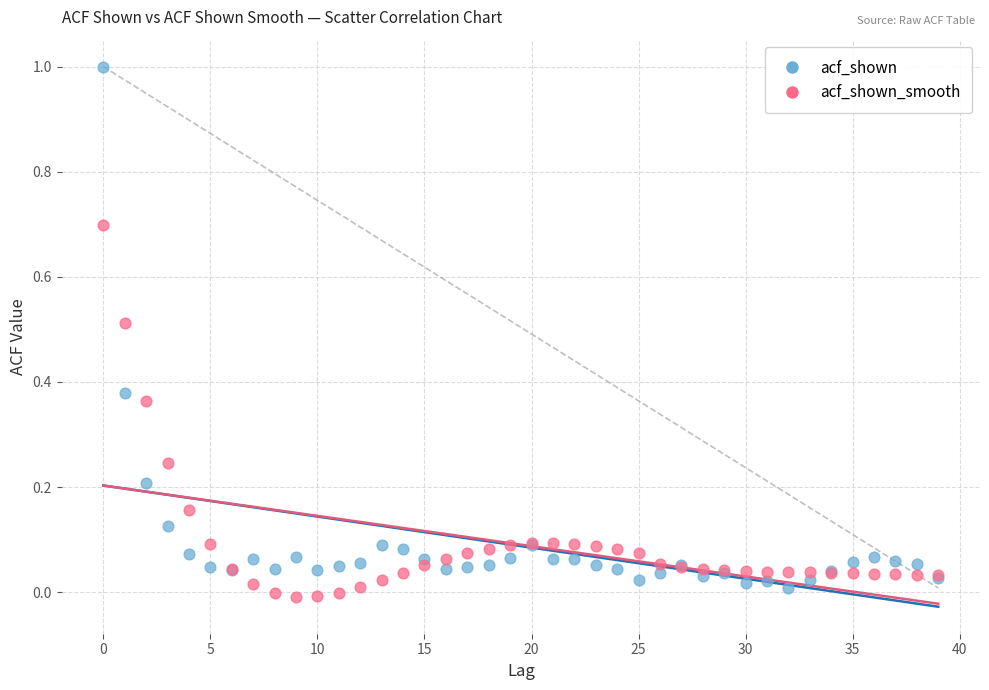

Which series has the widest spread of Y values?

acf_shown